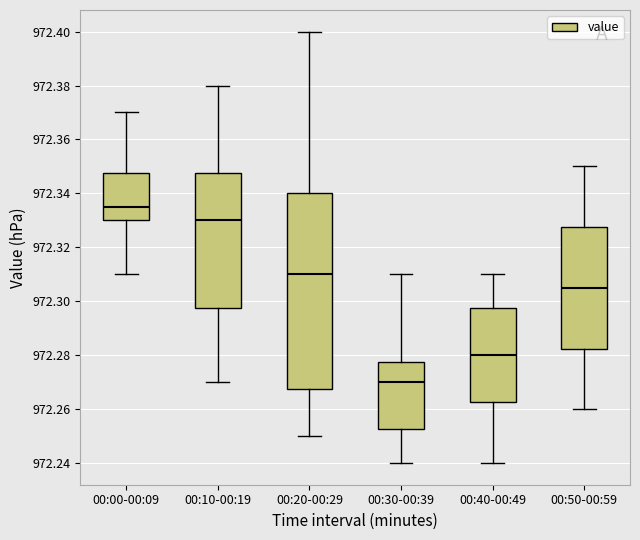

Reading left to right, transcribe this box plot: for each box, give where its median line is, the range the box spans, and where its two whiskers end, as read against the y-axis. The values are not printed on the chart, so give them approximately, as read against the axis.

00:00-00:09: median 972.336, box 972.330 to 972.348, whiskers 972.310 to 972.370
00:10-00:19: median 972.330, box 972.298 to 972.348, whiskers 972.270 to 972.380
00:20-00:29: median 972.310, box 972.268 to 972.340, whiskers 972.250 to 972.400
00:30-00:39: median 972.270, box 972.252 to 972.278, whiskers 972.240 to 972.310
00:40-00:49: median 972.280, box 972.262 to 972.298, whiskers 972.240 to 972.310
00:50-00:59: median 972.306, box 972.282 to 972.328, whiskers 972.260 to 972.350